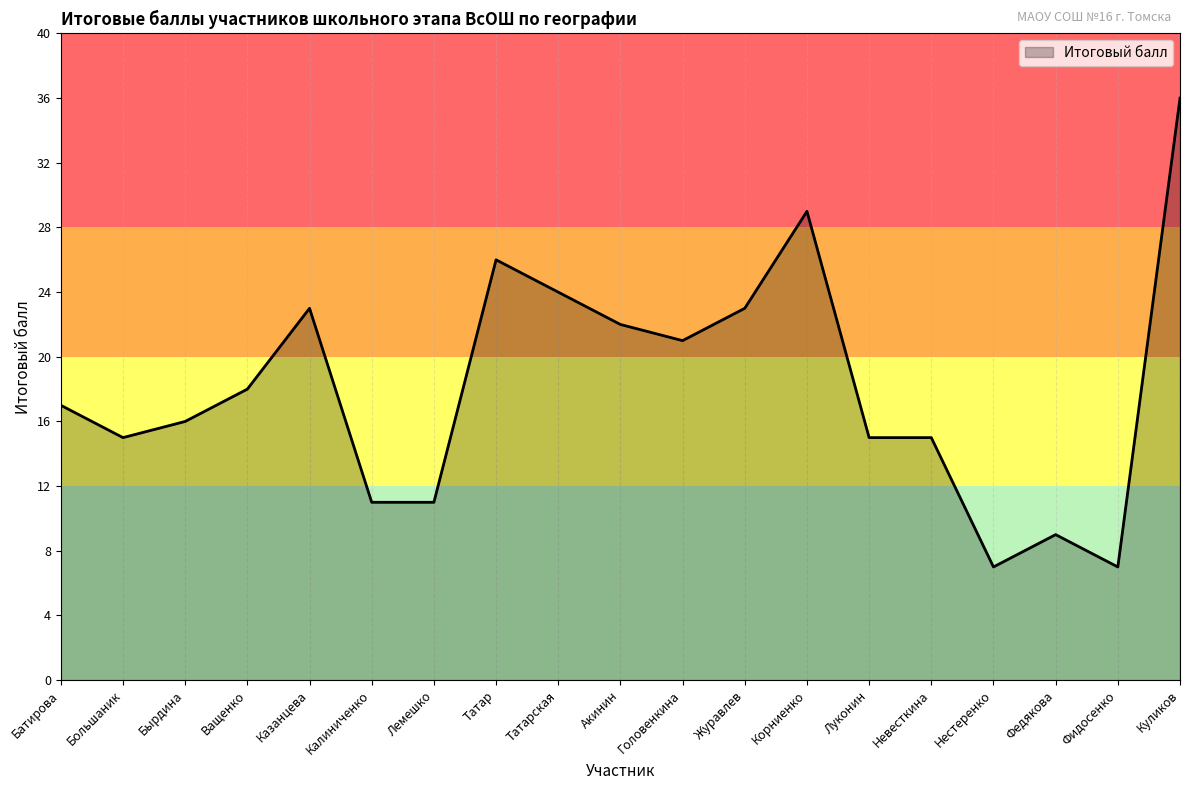

True or false: the data shows 26 at Татар.

True